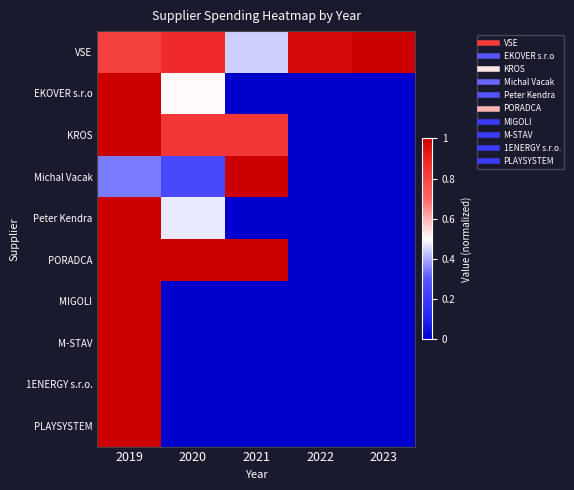

Between 2021 and 2022, which is larger?

2022